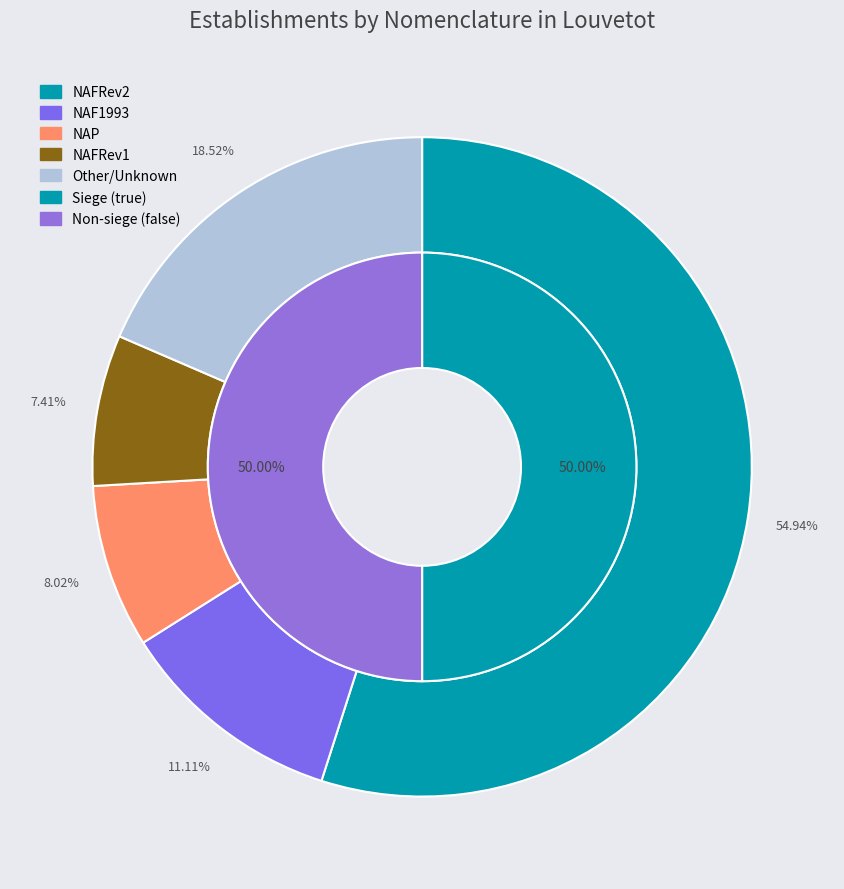

To the nearest percent, what portion does NAF1993 represent?

11%